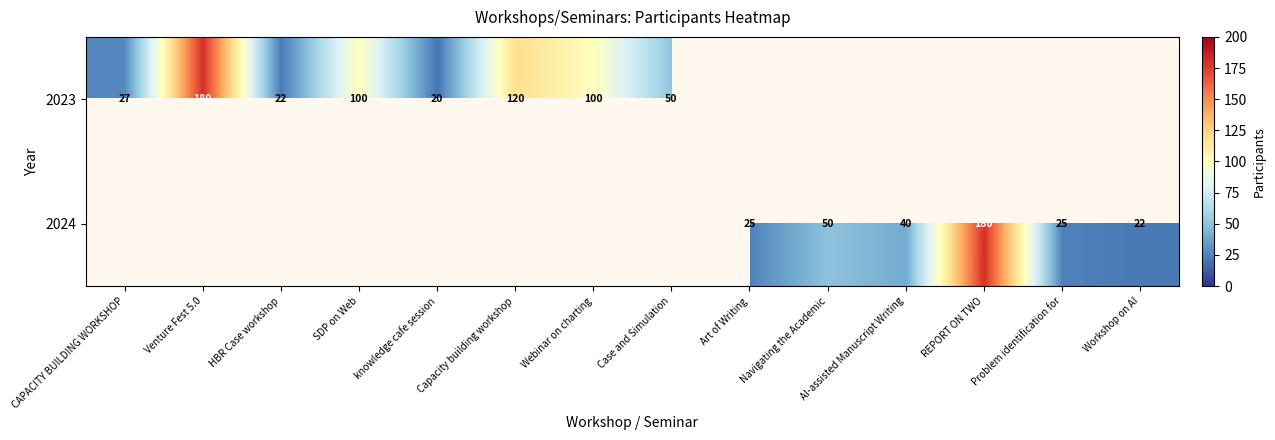

Count the number of data series in this chart.

2